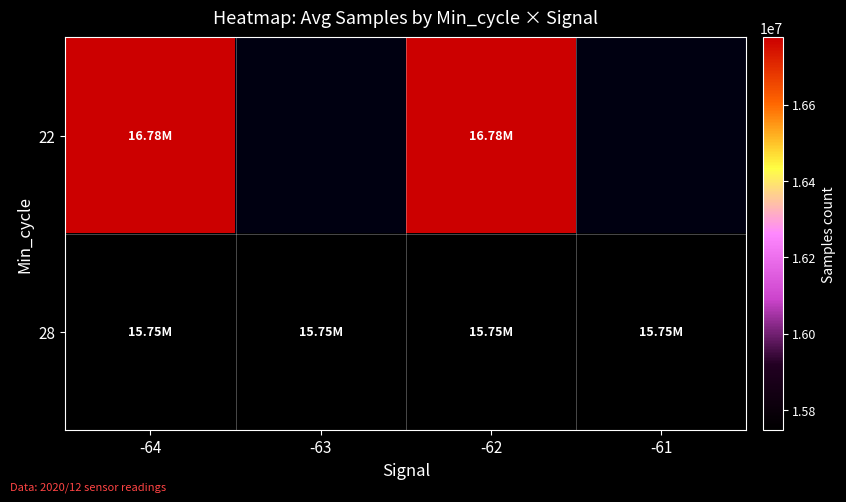

Which label corresponds to the largest value in the chart?

-64